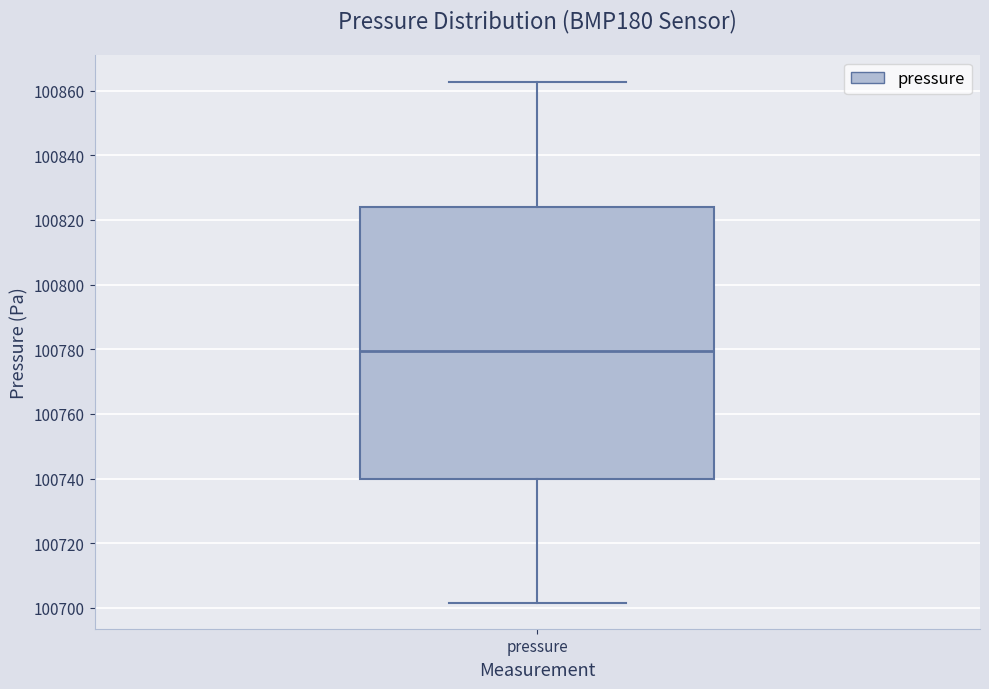

Read this box plot against the y-axis: the position of the median line, the range covered by the box, and the ends of both whiskers. The values are not printed on the chart, so give them approximately, as read against the axis.

median 100780, box 100740 to 100824, whiskers 100702 to 100862